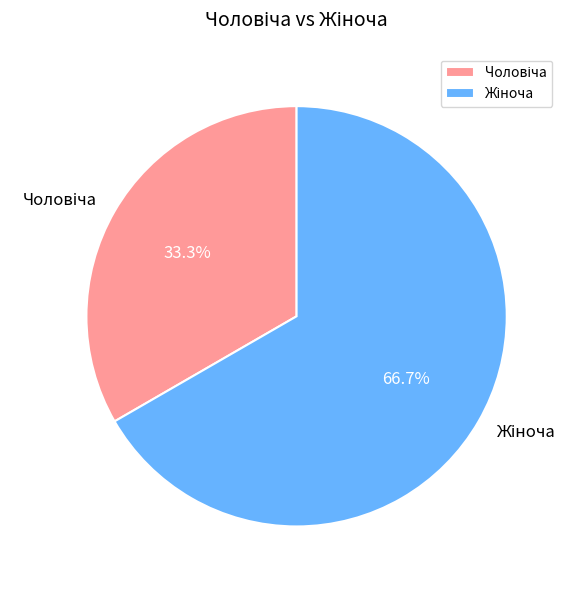

Is there a majority slice in this chart?

Yes